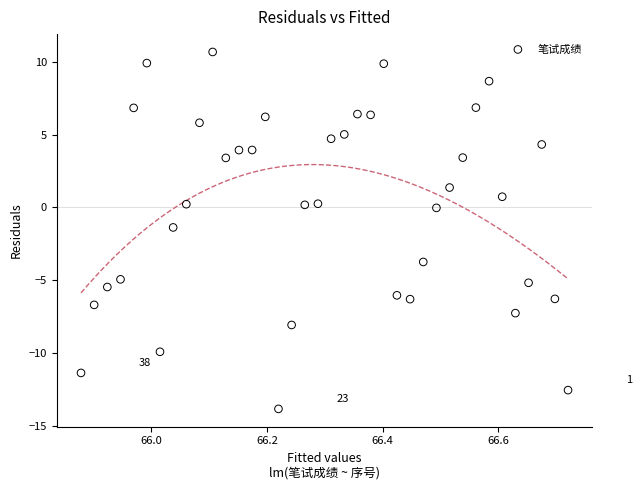

What Y value in the scatter plot is closest to -1?

-1.4